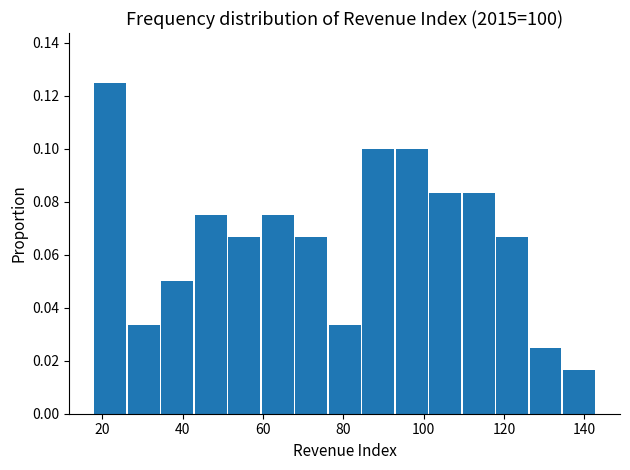

Reading left to right, list every bar in this chart as the range it spans on the x-axis followed by its height. Neither the bar edges nor the heights are printed on the chart, so give them approximately, as read against the axes.

18 to 26: 0.126
26 to 34: 0.034
34 to 44: 0.050
44 to 52: 0.076
52 to 60: 0.066
60 to 68: 0.076
68 to 76: 0.066
76 to 84: 0.034
84 to 94: 0.100
94 to 102: 0.100
102 to 110: 0.084
110 to 118: 0.084
118 to 126: 0.066
126 to 134: 0.026
134 to 144: 0.016